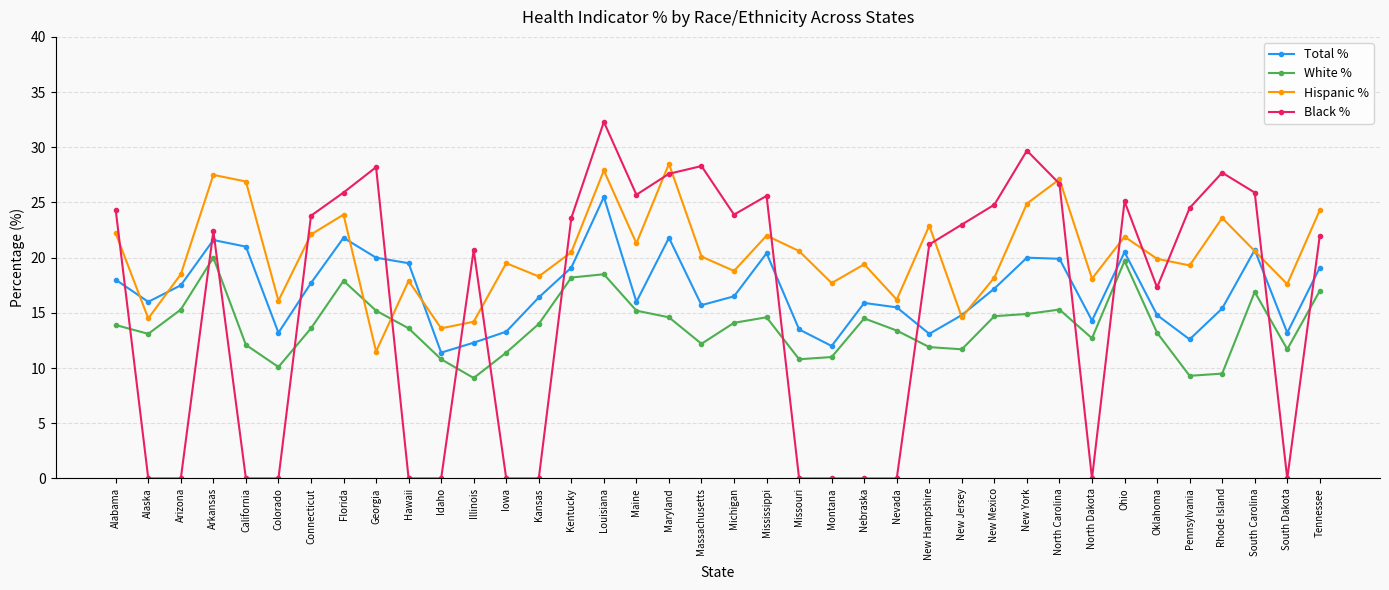

What is the value of the Black % point at the 35th from the left?

27.7